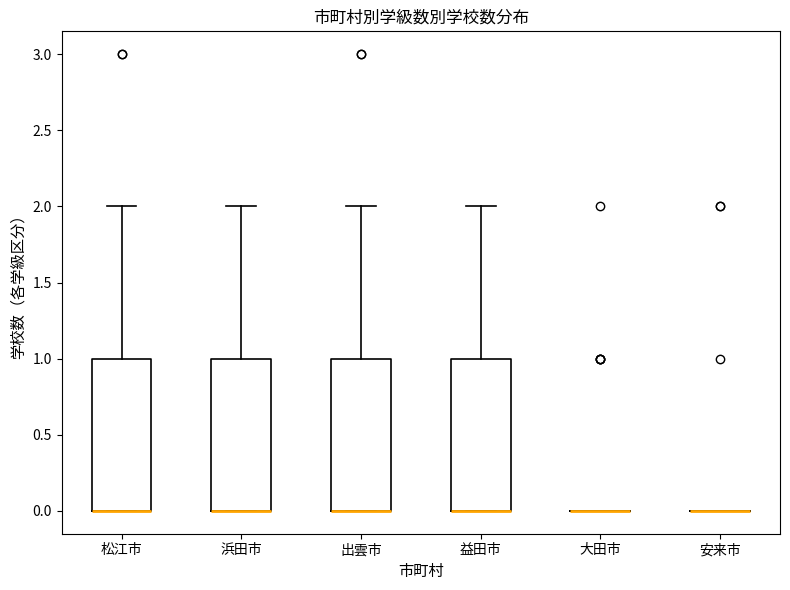

Reading left to right, read every box against the y-axis: the position of its median line, the range the box covers, and the ends of its whiskers. The values are not printed on the chart, so give them approximately, as read against the axis.

松江市: median 0 (drawn on the box's lower edge), box 0 to 1, whiskers 0 to 2
浜田市: median 0 (drawn on the box's lower edge), box 0 to 1, whiskers 0 to 2
出雲市: median 0 (drawn on the box's lower edge), box 0 to 1, whiskers 0 to 2
益田市: median 0 (drawn on the box's lower edge), box 0 to 1, whiskers 0 to 2
大田市: box collapsed to a line at 0, whiskers 0 to 0
安来市: box collapsed to a line at 0, whiskers 0 to 0